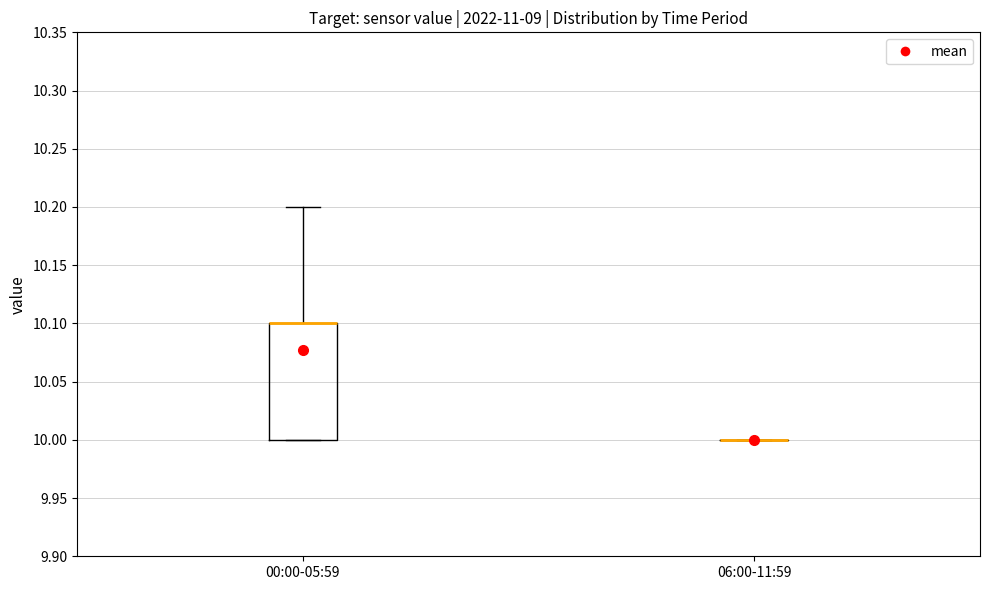

Reading left to right, transcribe this box plot: for each box, give where its median line is, the range the box spans, and where its two whiskers end, as read against the y-axis. The values are not printed on the chart, so give them approximately, as read against the axis.

00:00-05:59: median 10.1 (drawn on the box's upper edge), box 10.0 to 10.1, whiskers 10.0 to 10.2
06:00-11:59: box collapsed to a line at 10.0, whiskers 10.0 to 10.0